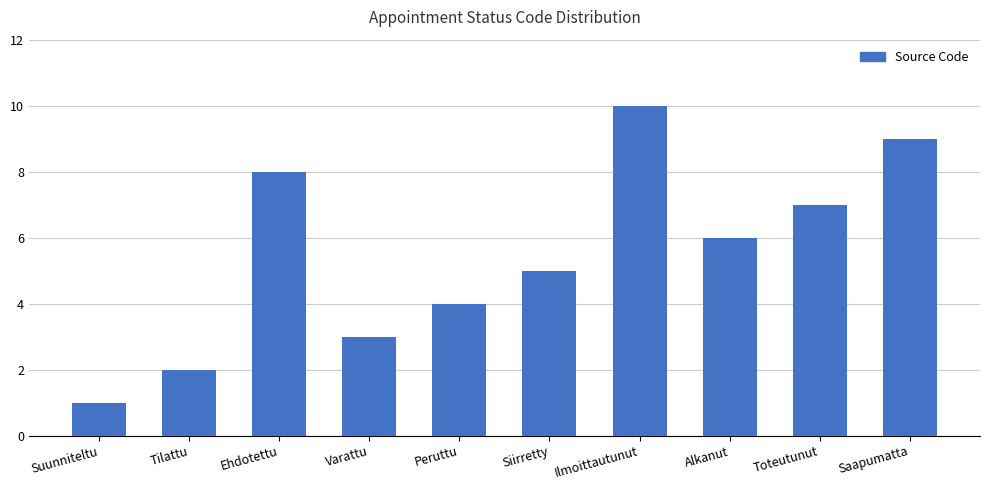

Reading left to right, list all the values displayed in this chart.

Suunniteltu=1	Tilattu=2	Ehdotettu=8	Varattu=3	Peruttu=4	Siirretty=5	Ilmoittautunut=10	Alkanut=6	Toteutunut=7	Saapumatta=9